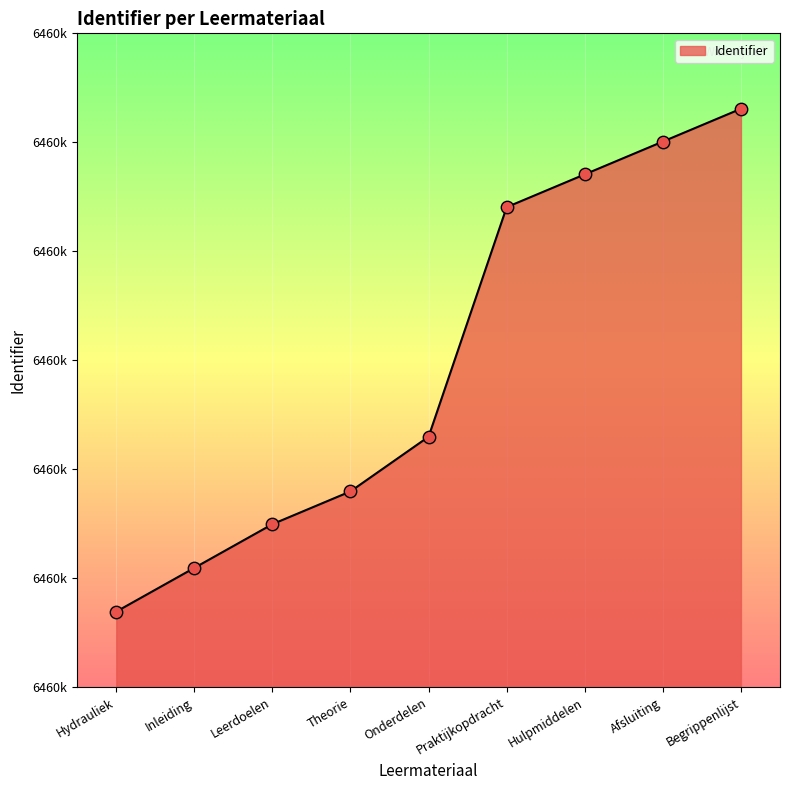

Between Afsluiting and Leerdoelen, which is larger?

Afsluiting